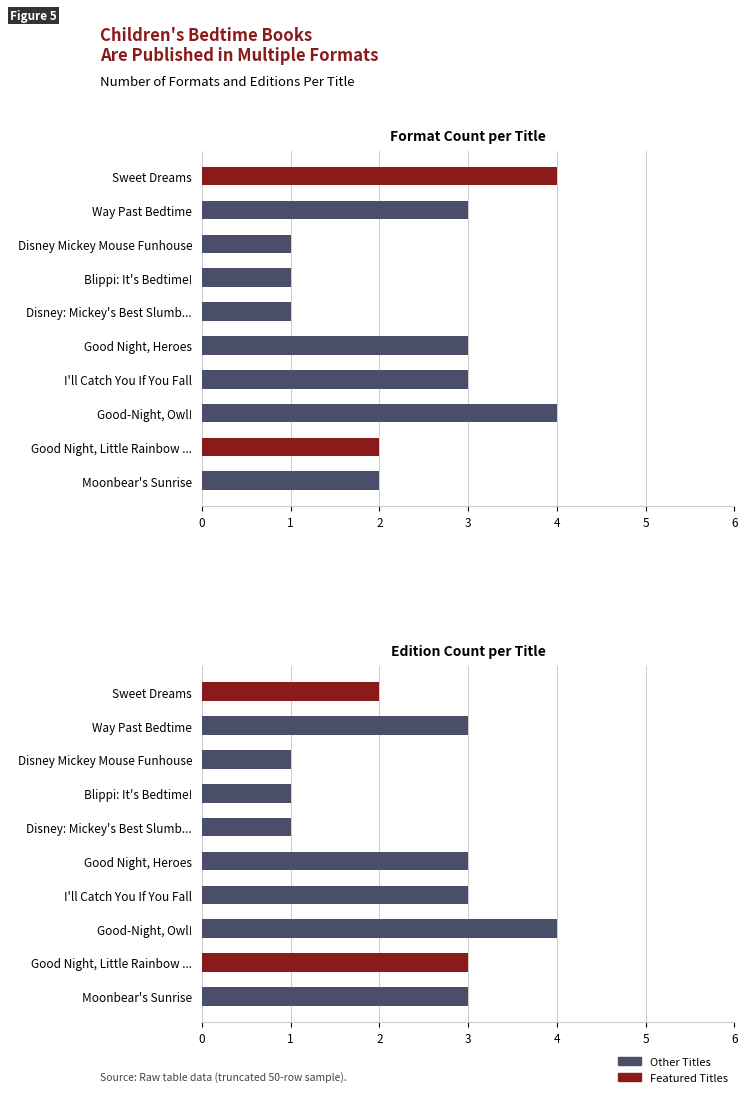

How many groups of bars are there?

10